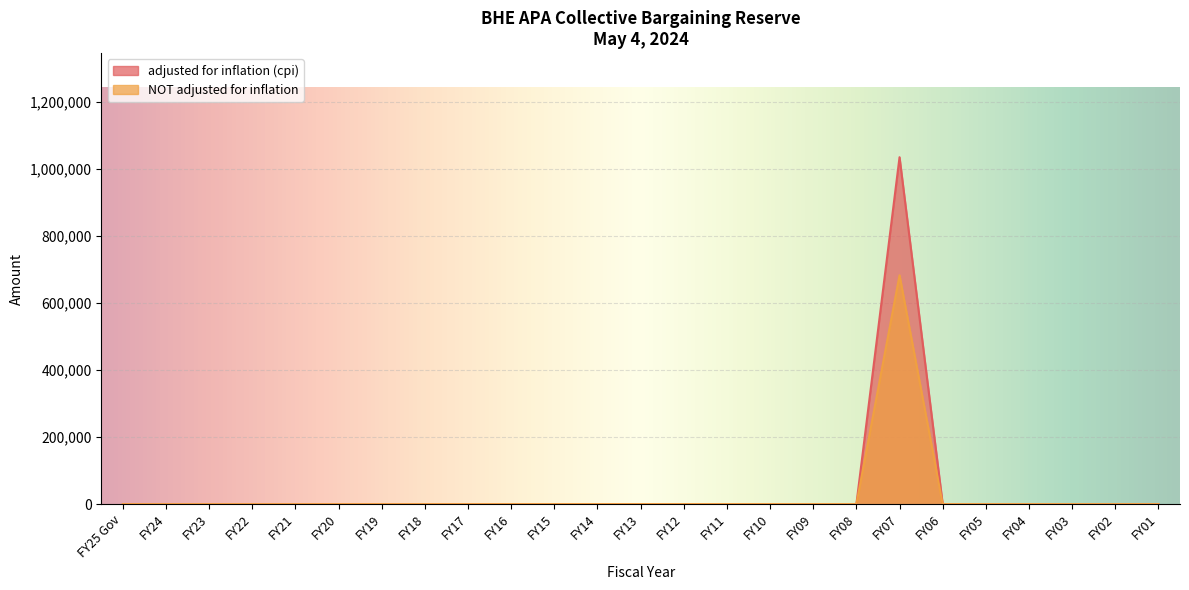

How many interior local peaks does the adjusted for inflation (cpi) series have?

1